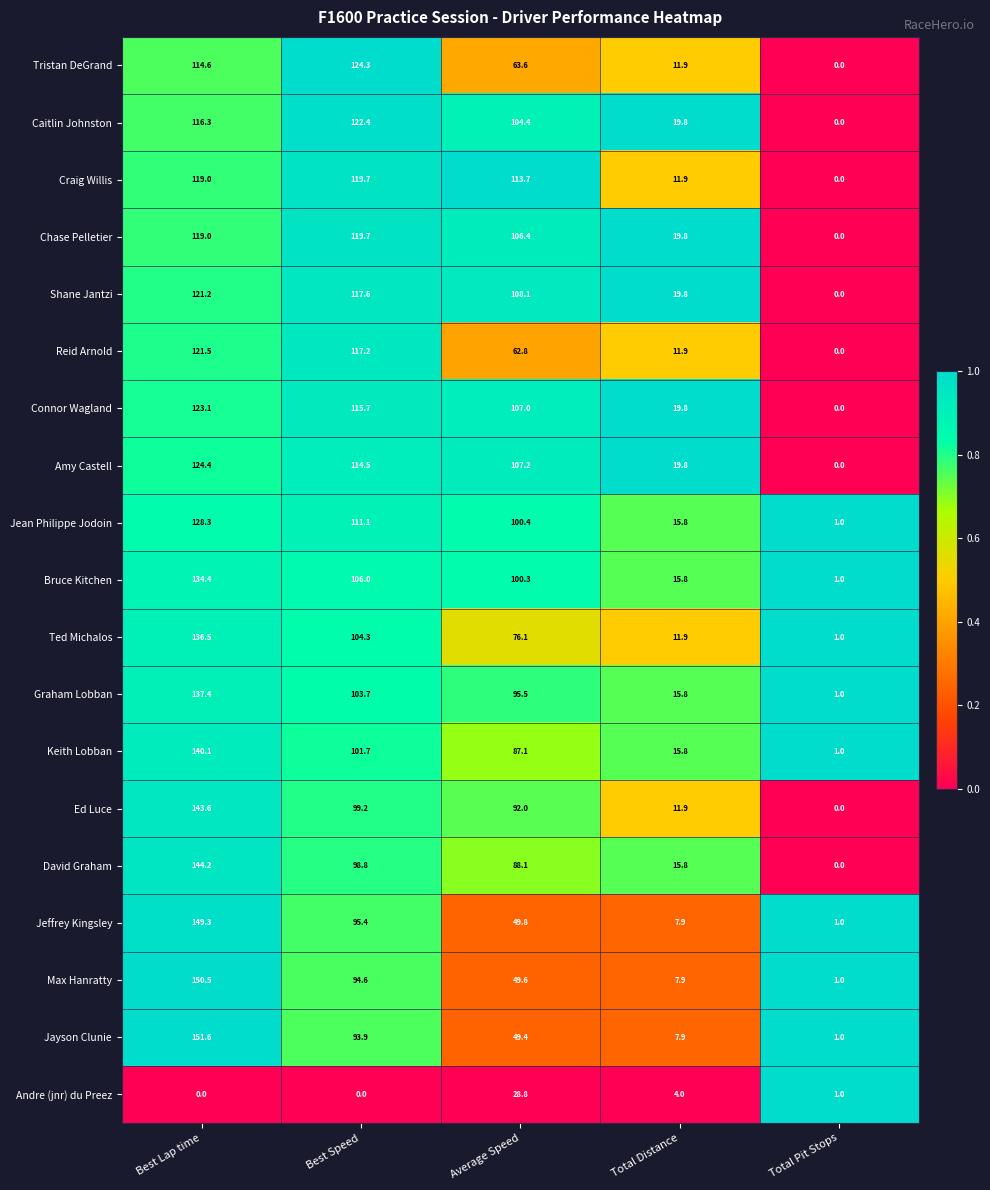

The value of Amy Castell at Average Speed is 107.2. True or false?

True